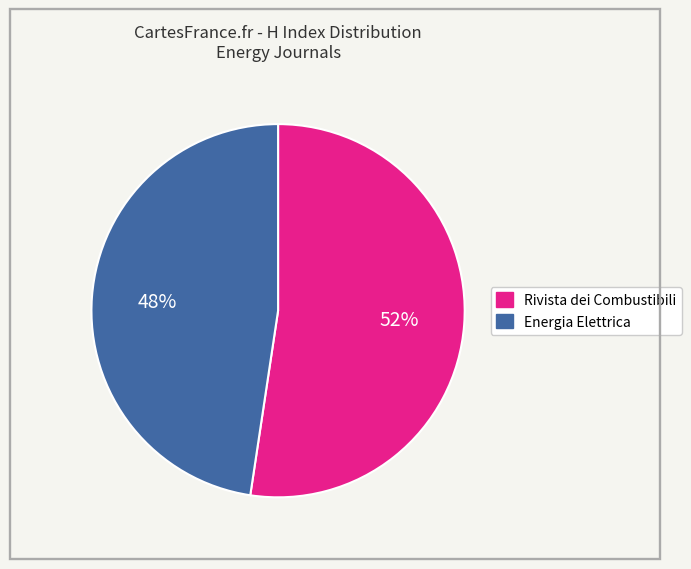

Approximately how many times larger is the value at Rivista dei Combustibili compared to Energia Elettrica?

1.1